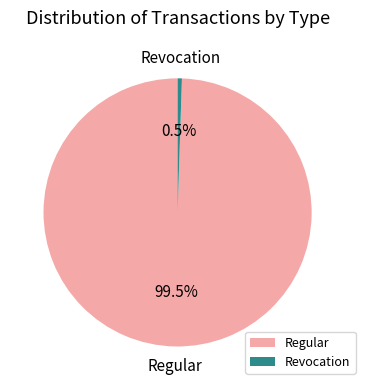

Which category has the biggest portion of the pie?

Regular